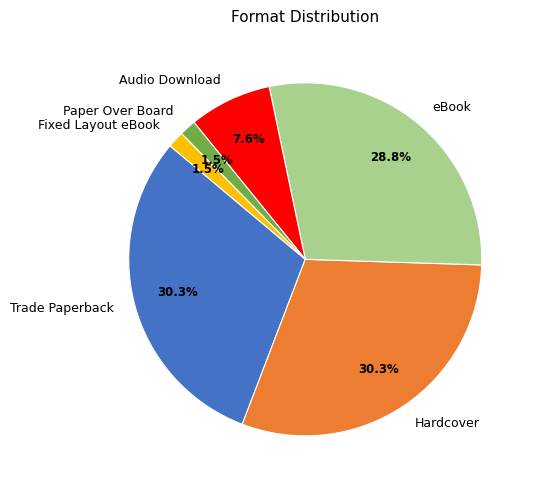

Which has a higher value, Audio Download or Hardcover?

Hardcover